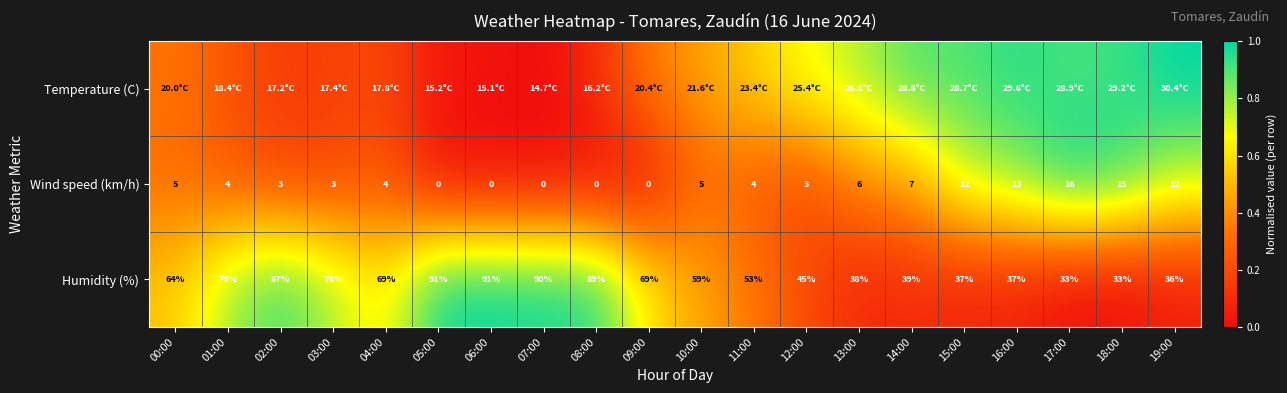

What is the average value of the Wind speed (km/h) series?

0.3